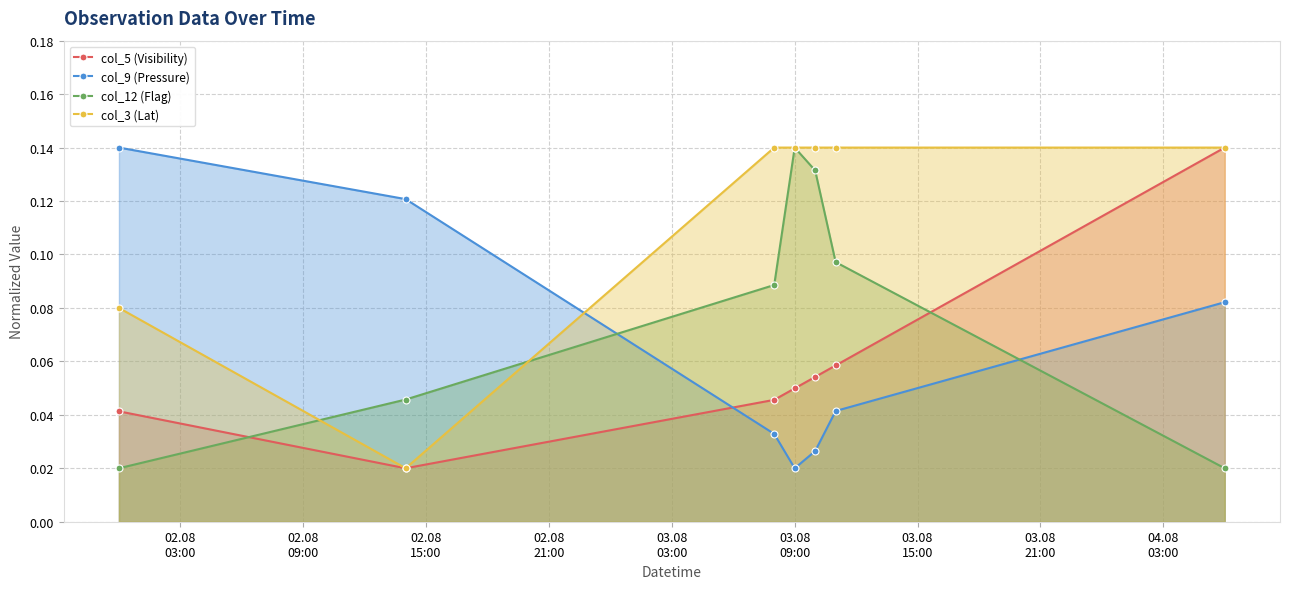

Count the col_5 (Visibility) values in the range 0 to 1.

7